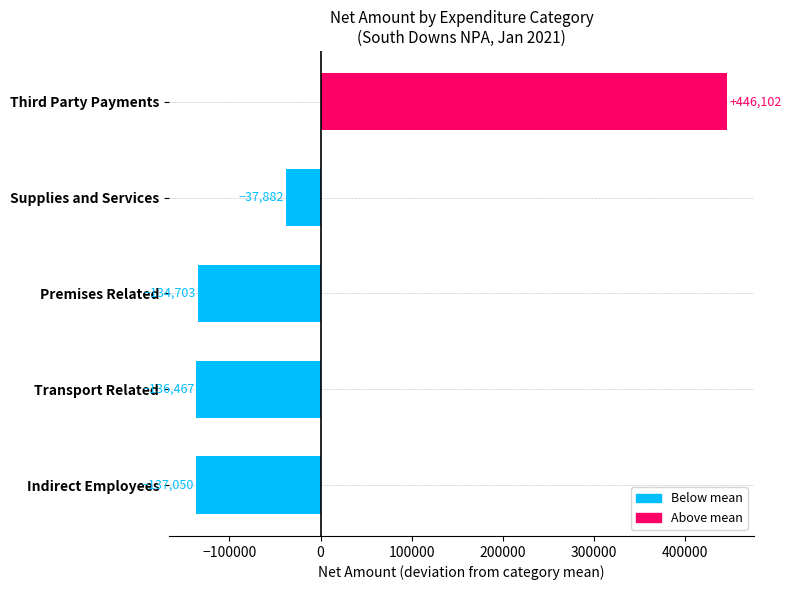

What is the difference between the maximum and second lowest values?

582569.0